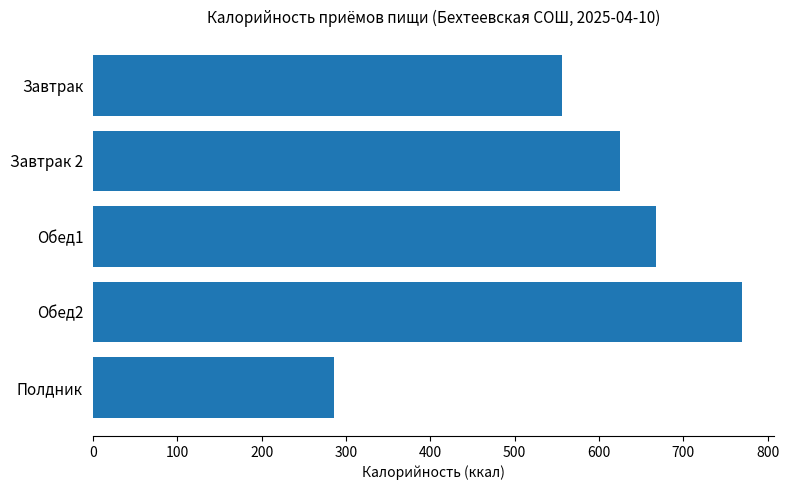

What is the greatest value displayed?

769.1